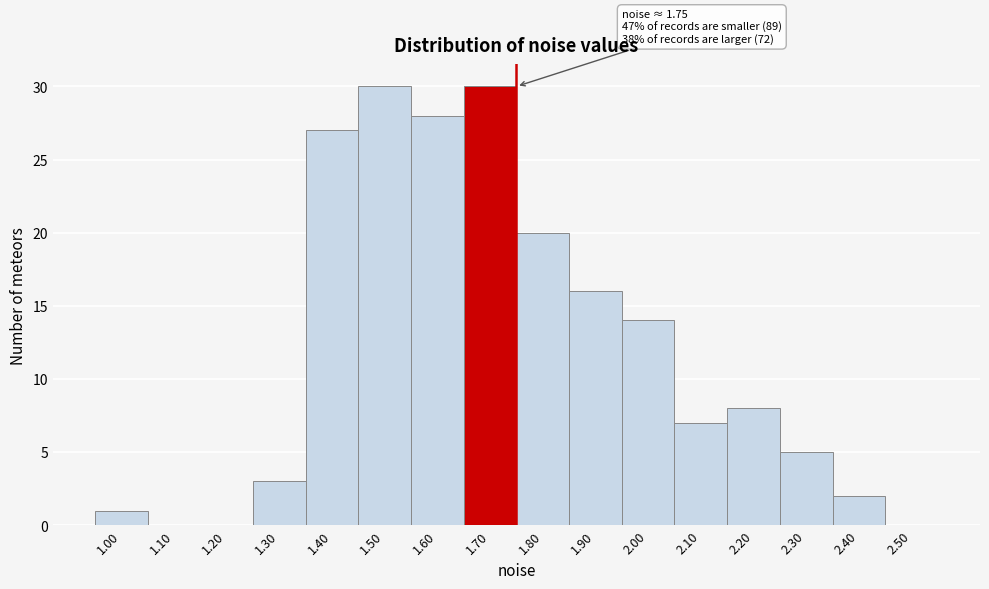

Reading right to left, list all the values displayed in this chart.

2.50=0	2.40=2	2.30=5	2.20=8	2.10=7	2.00=14	1.90=16	1.80=20	1.70=30	1.60=28	1.50=30	1.40=27	1.30=3	1.20=0	1.10=0	1.00=1